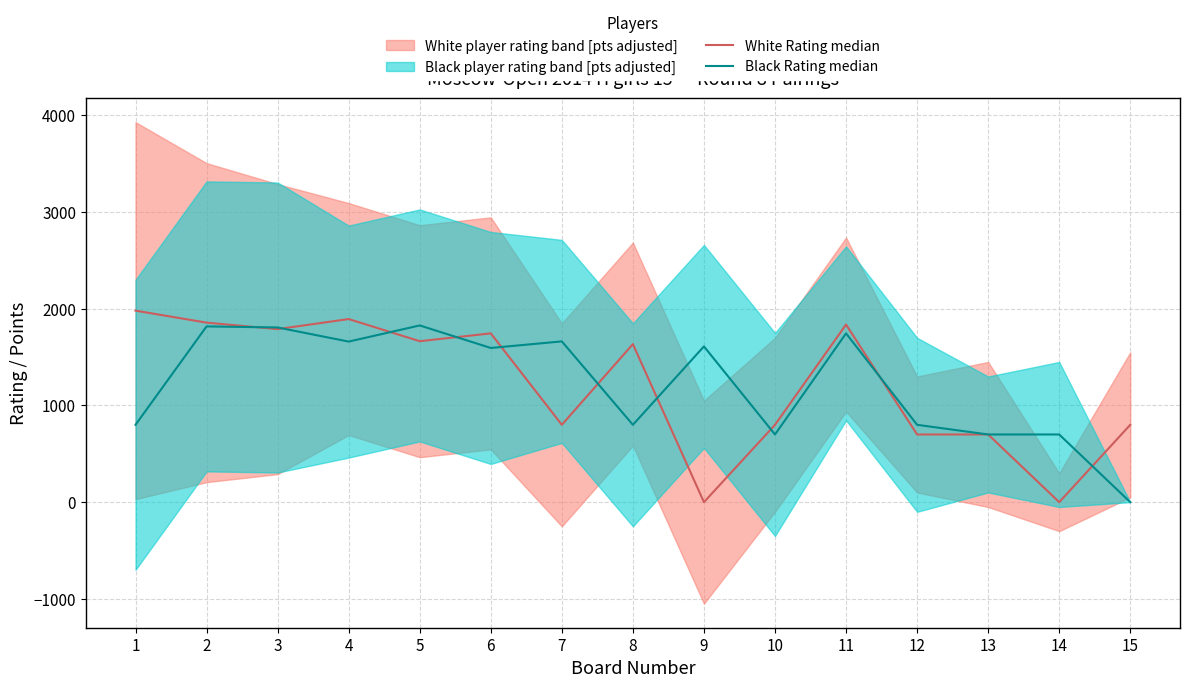

Between 15 and 13, which is larger?

15